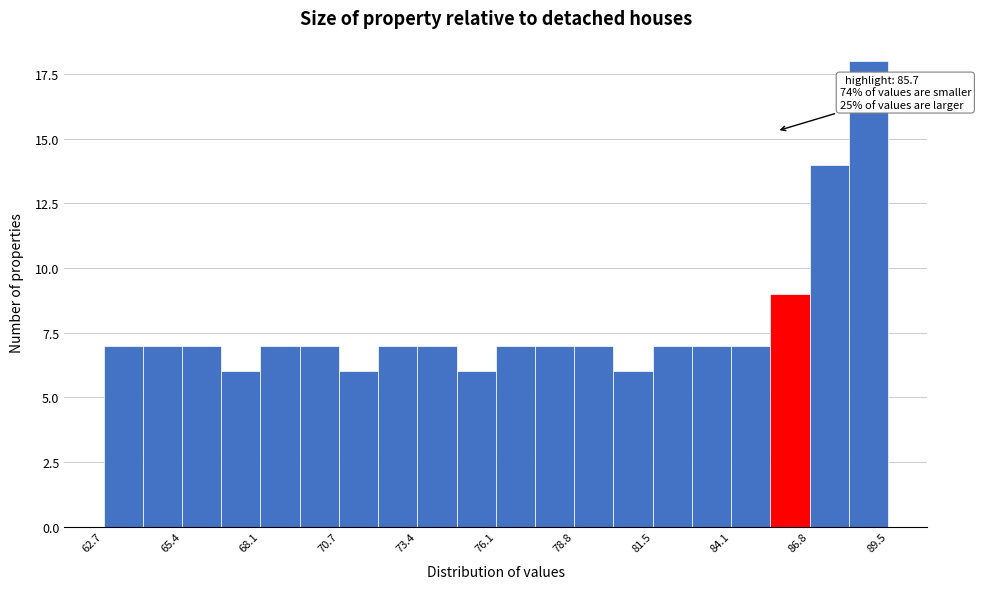

Around what value on the x-axis is the tallest bar? Give the approximate position of its centre, as read against the axis.

89.0